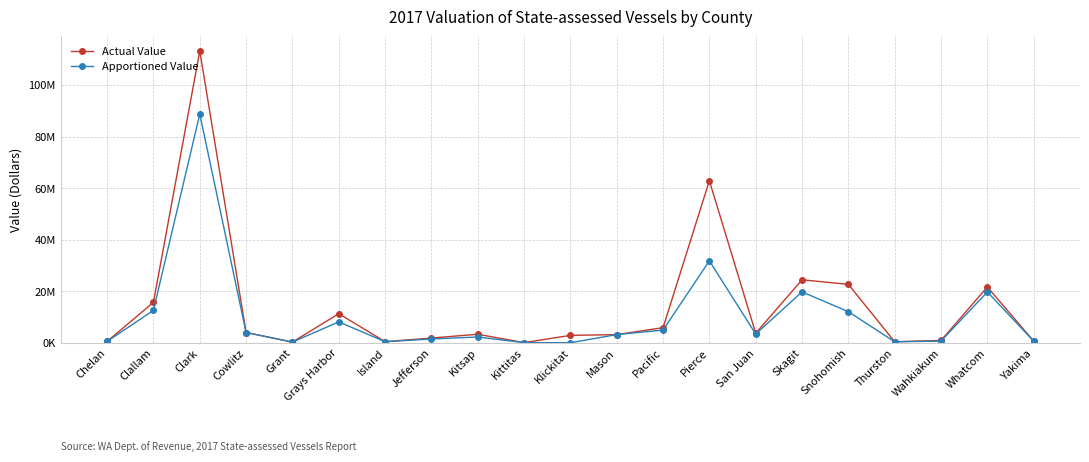

Does the chart have visible grid lines?

Yes